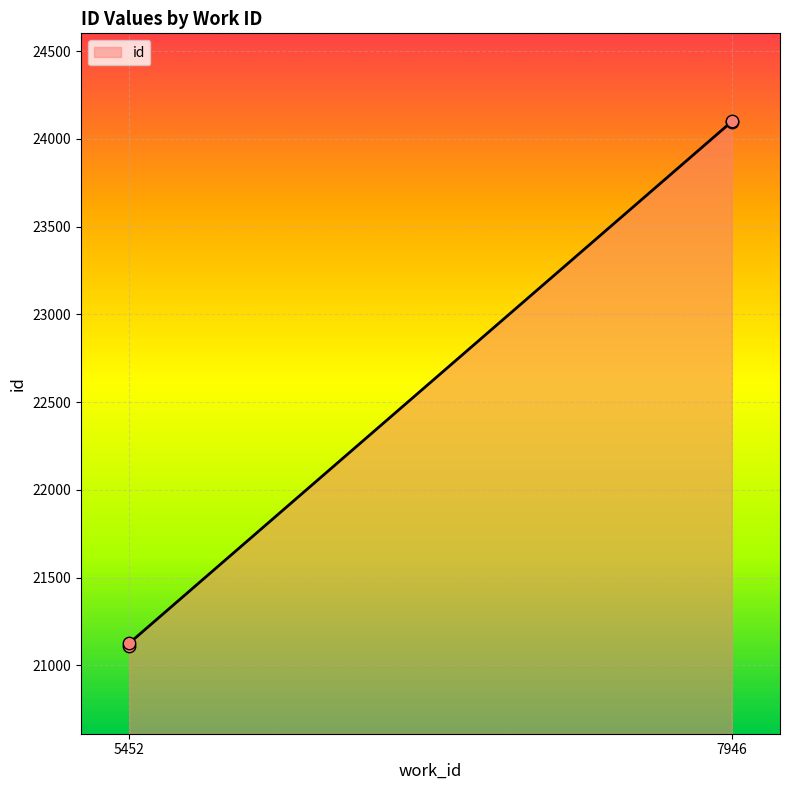

Approximately how many times larger is the value at 5452 compared to 7946?

0.9